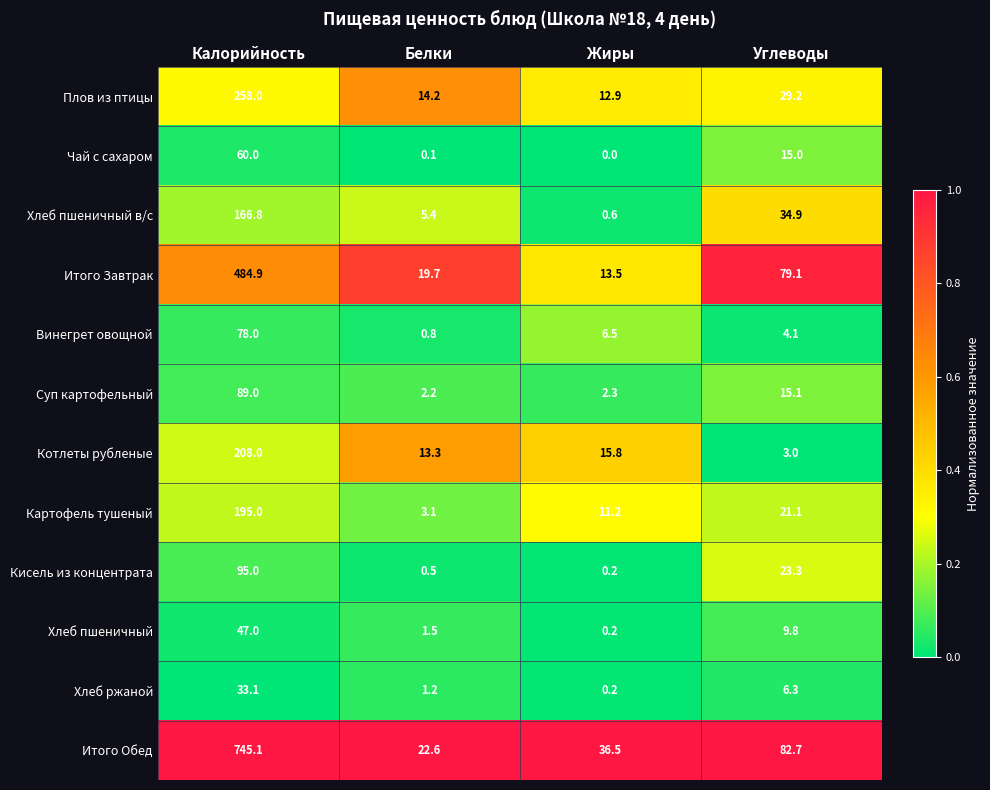

List the series in order of their peak value, lowest first.

Хлеб ржаной, Хлеб пшеничный, Чай с сахаром, Винегрет овощной, Суп картофельный, Кисель из концентрата, Хлеб пшеничный в/с, Картофель тушеный, Котлеты рубленые, Плов из птицы, Итого Завтрак, Итого Обед